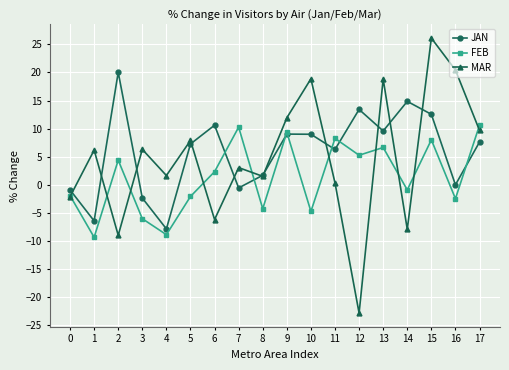

What value does the MAR series have at 15?

26.1